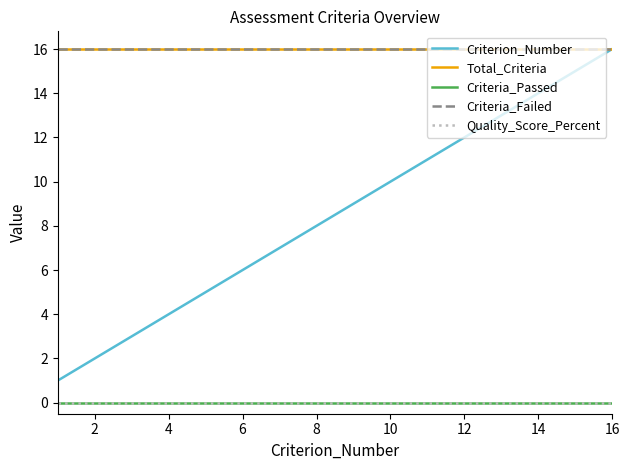

Which series has the widest spread of values?

Criterion_Number